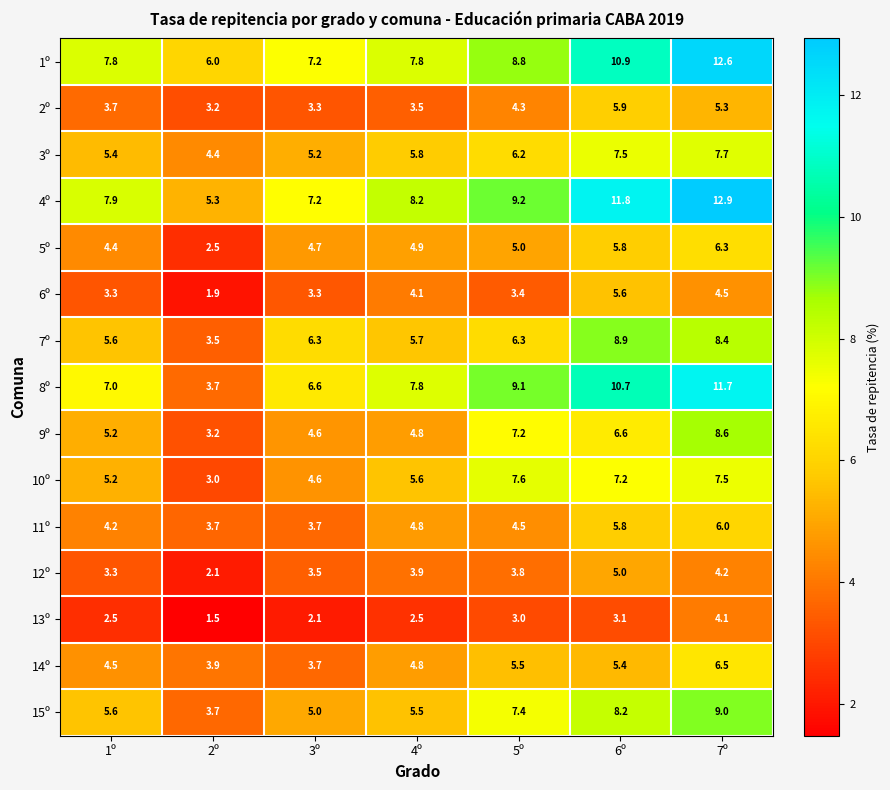

What is the difference between the second highest and minimum values in the 8º series?

7.0